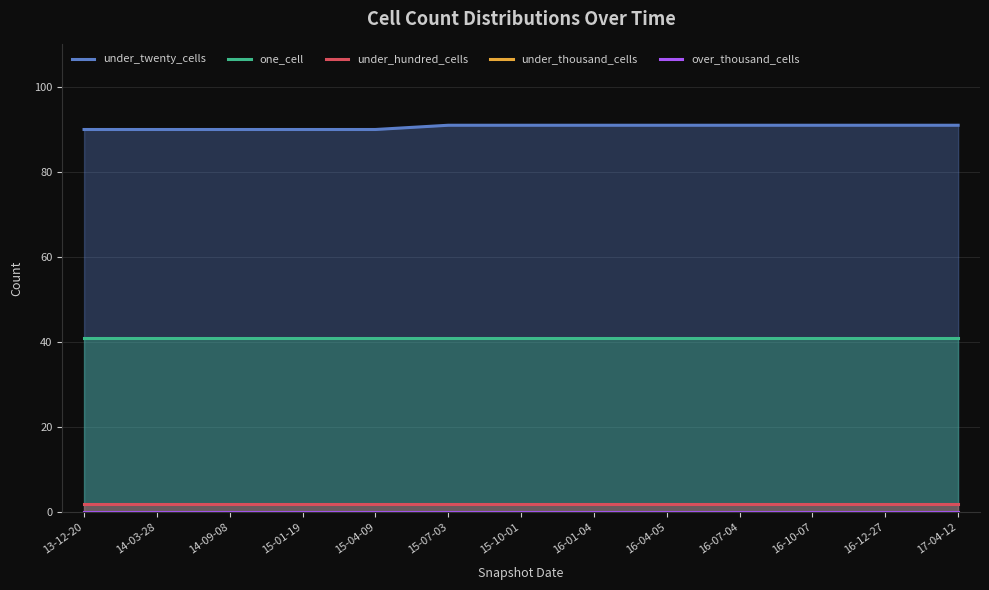

What is the total value across all series at 15-04-09?

133